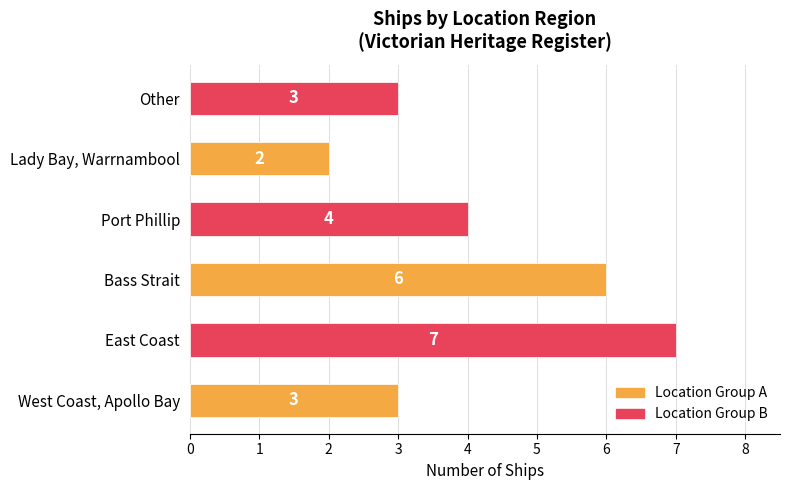

How many values are below 4?

3